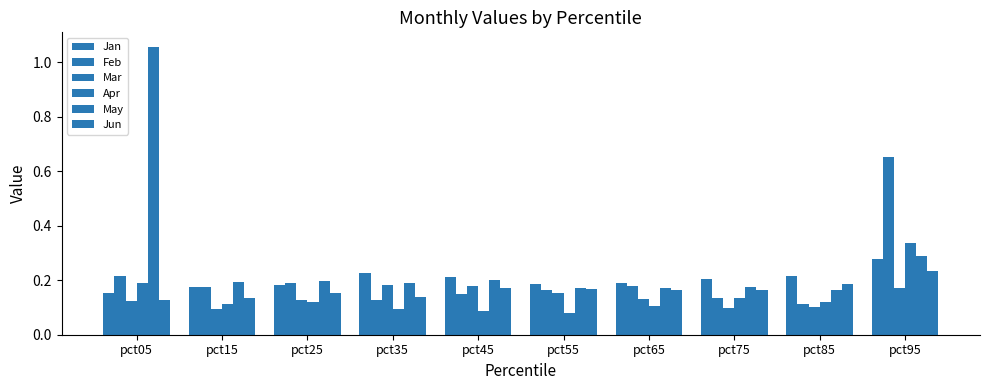

Count the number of categories in the chart.

10